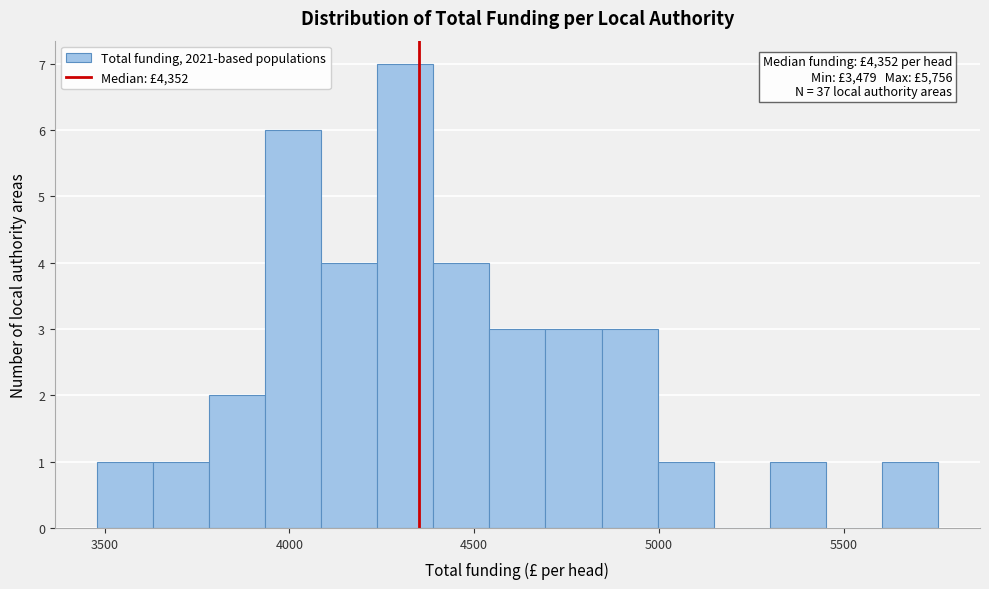

Read against the x-axis, roughly where is the centre of the tallest bar?

4300